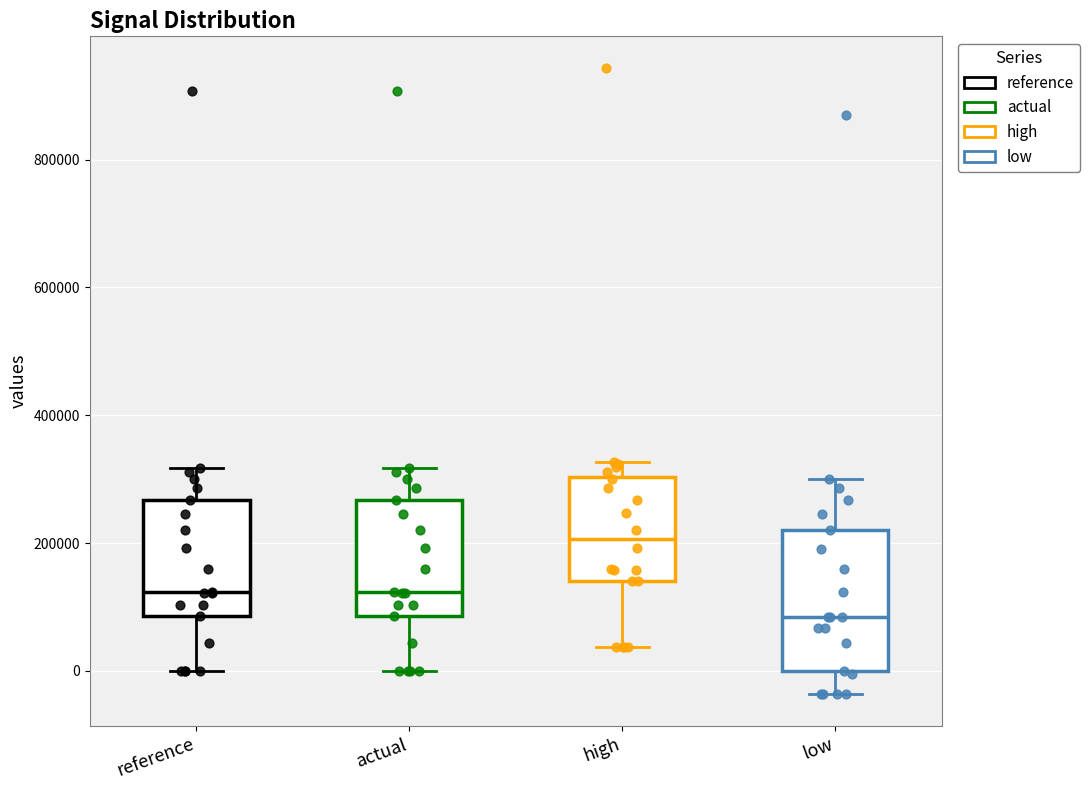

Which box is the tallest, from its lower edge to its upper edge?

low